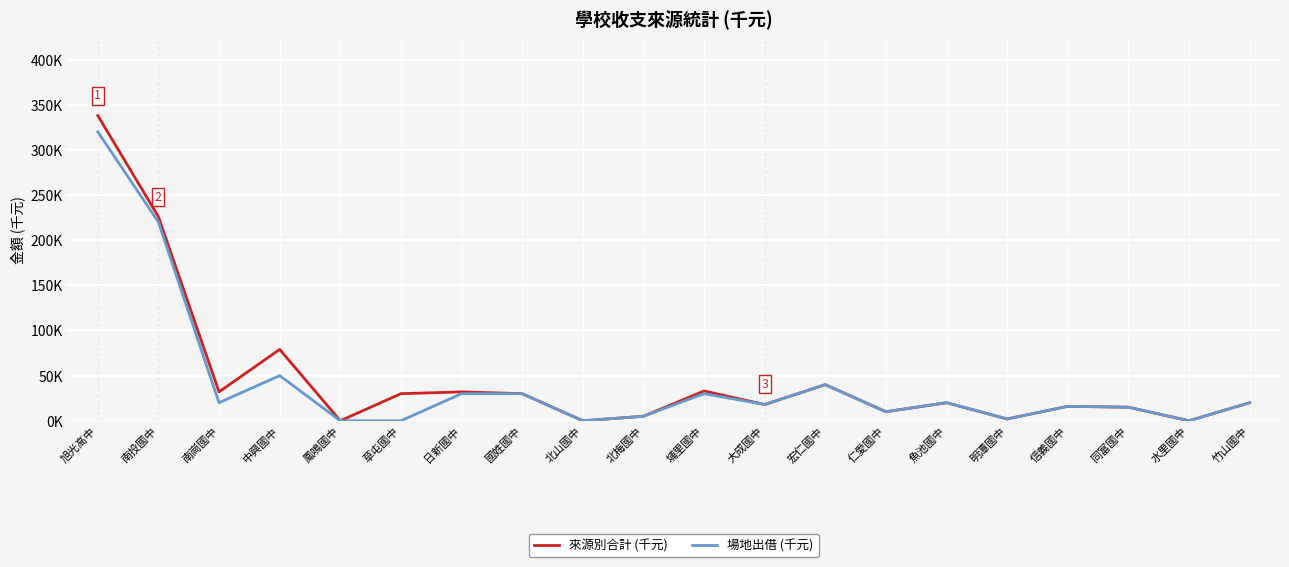

What are all the series names shown in the legend?

來源別合計 (千元), 場地出借 (千元)